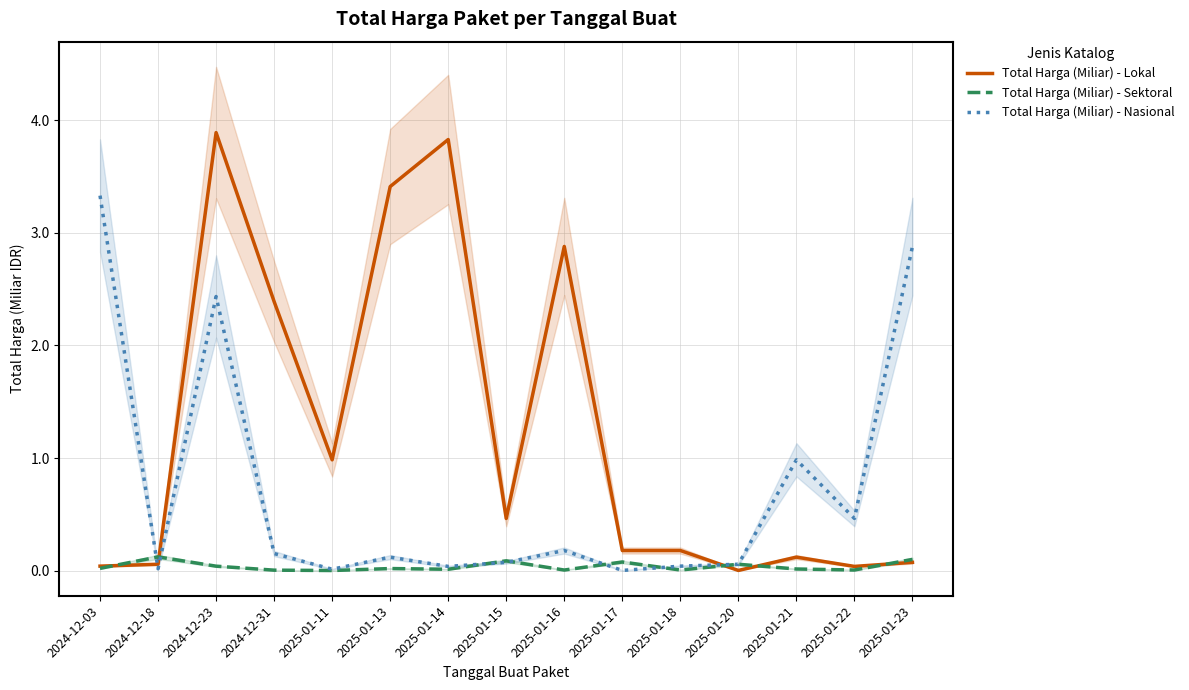

How many times do Total Harga (Miliar) - Sektoral and Total Harga (Miliar) - Nasional cross each other?

6